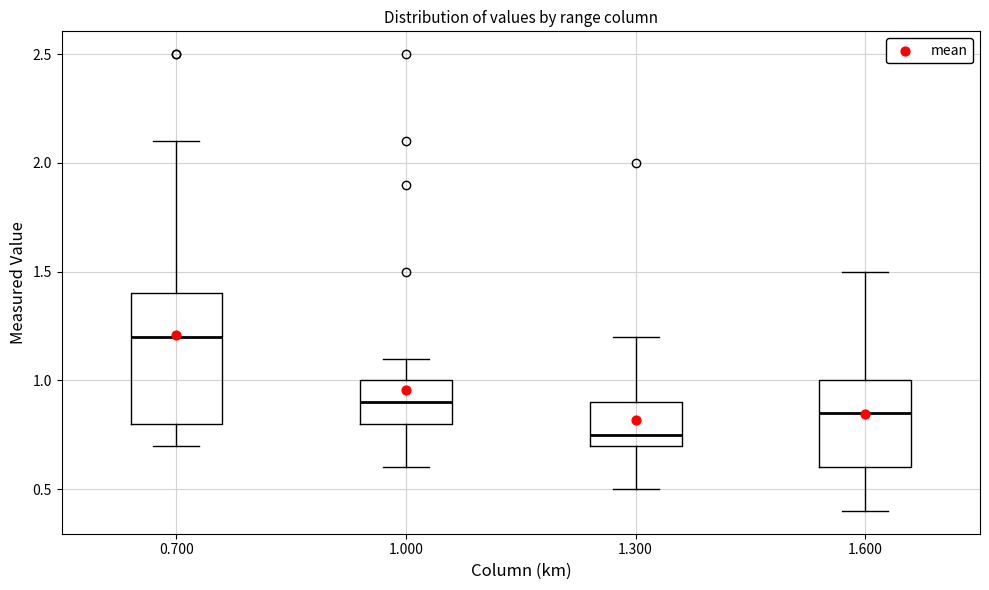

Where does the median line of the box at x = 1.300 sit on the y-axis? The values are not printed on the chart, so give them approximately, as read against the axis.

0.75